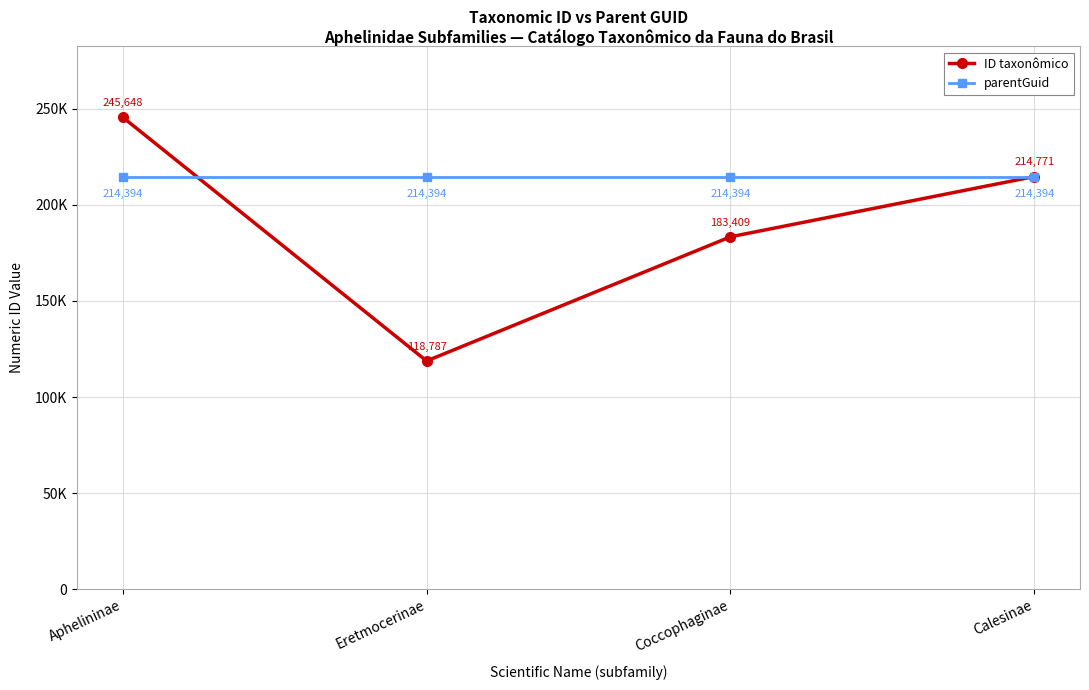

In ID taxonômico, how many points are lower than both neighbors (excluding endpoints)?

1